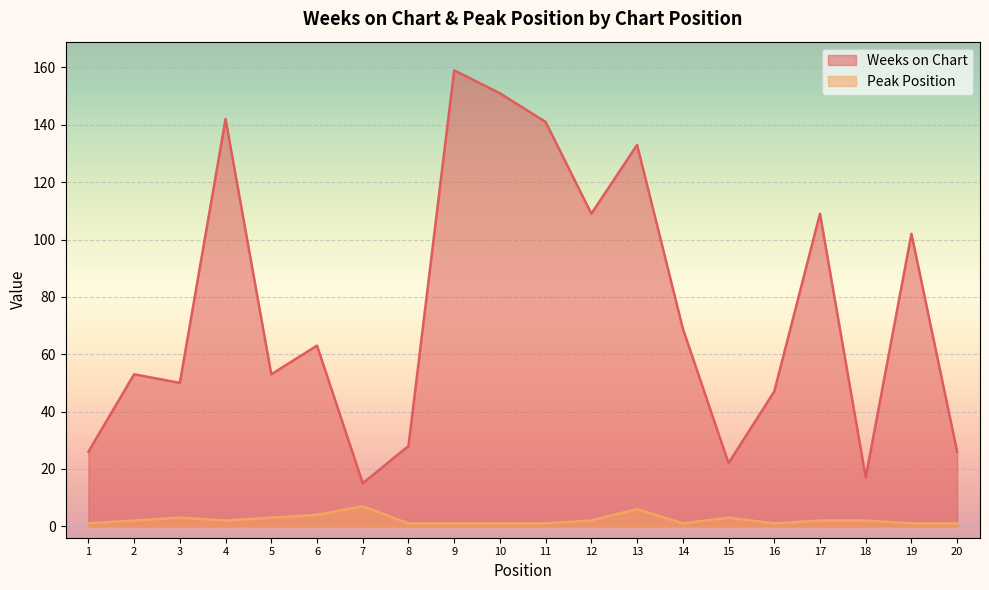

Read the Weeks on Chart value at 8, to the nearest 5.

30